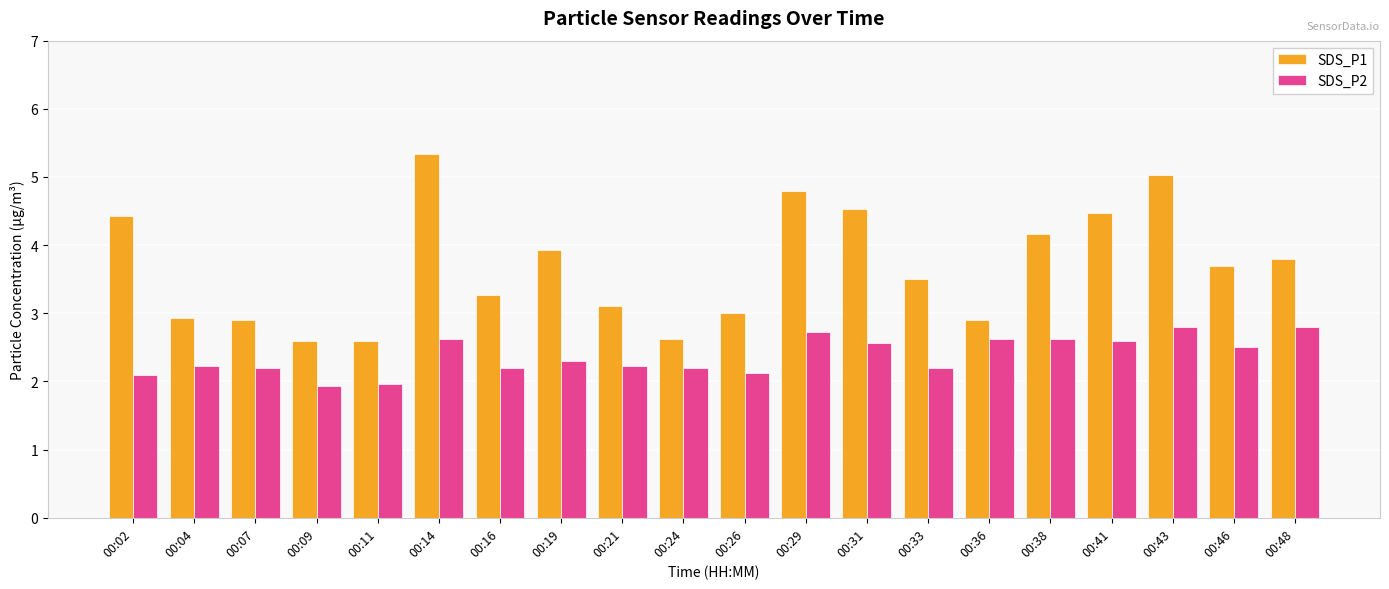

What is the minimum value shown in the chart?

1.9